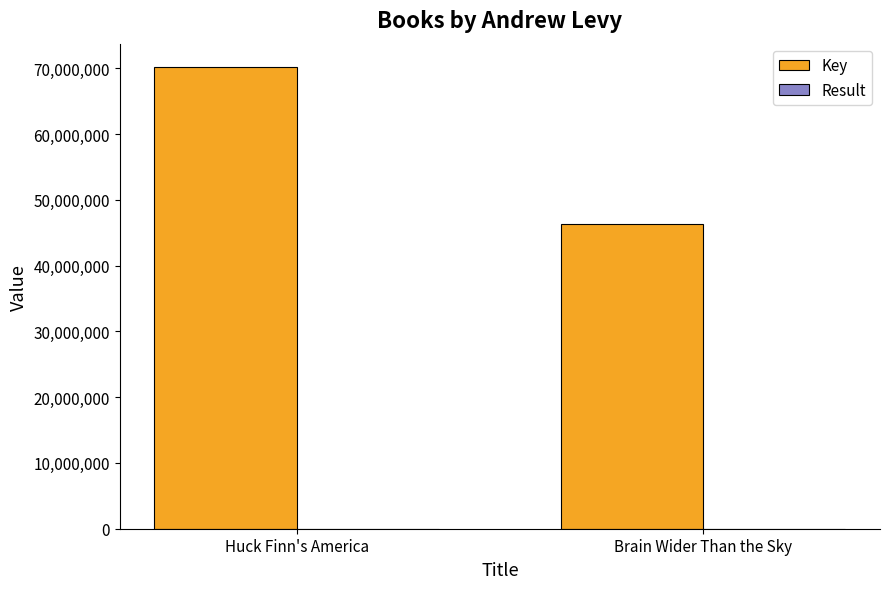

Are the bars grouped side by side (vs. stacked)?

Yes